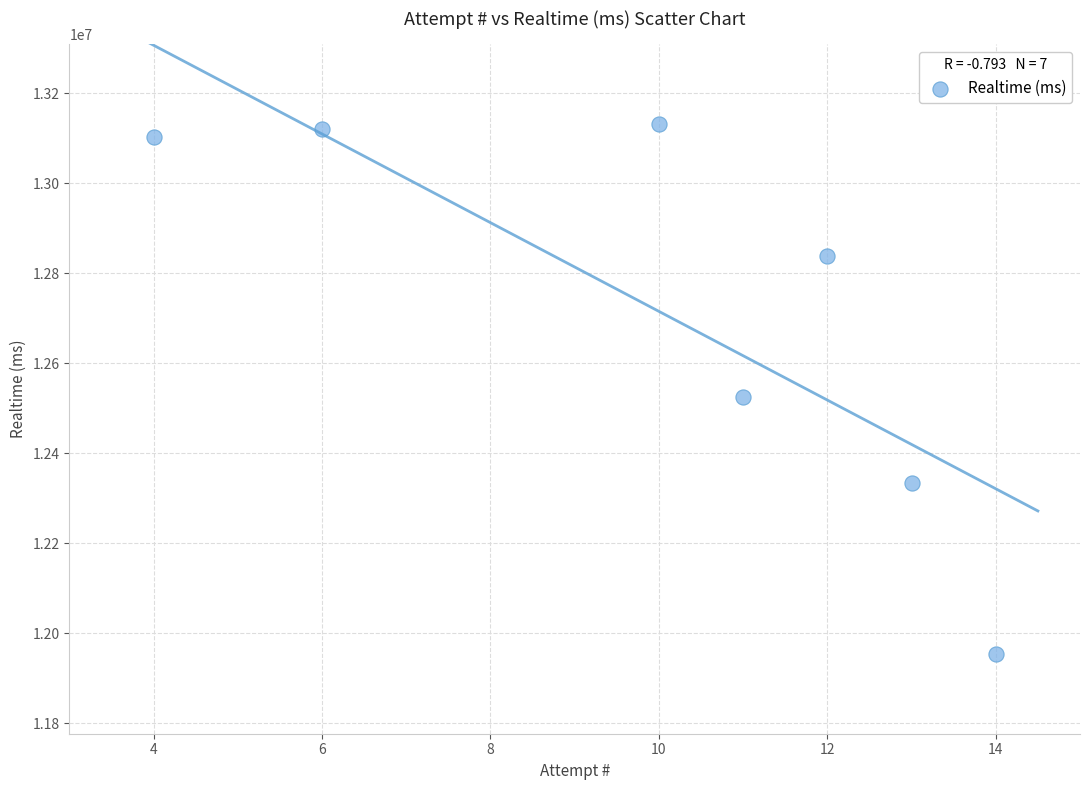

What is the range of Y values (max minus min)?

1178573